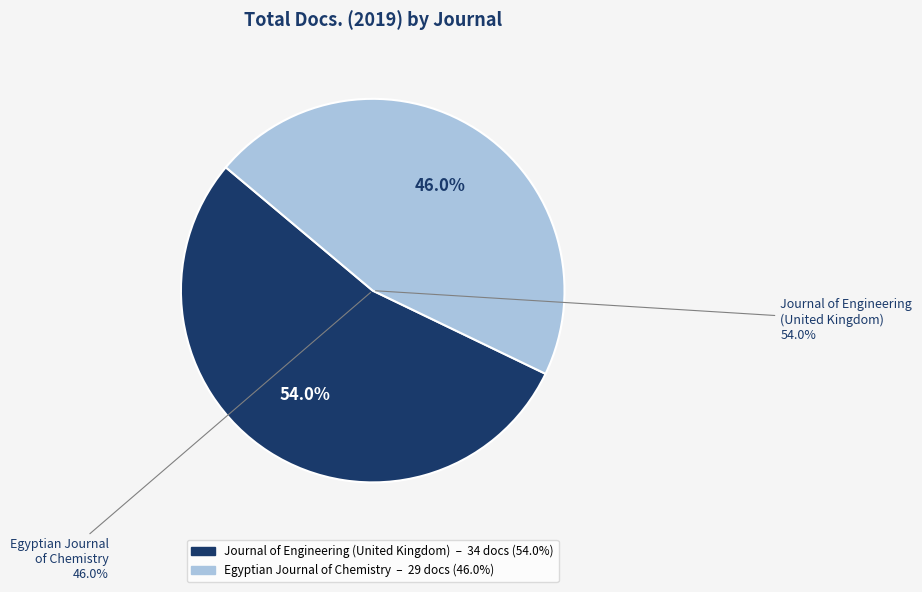

Count the number of slices in the pie.

2